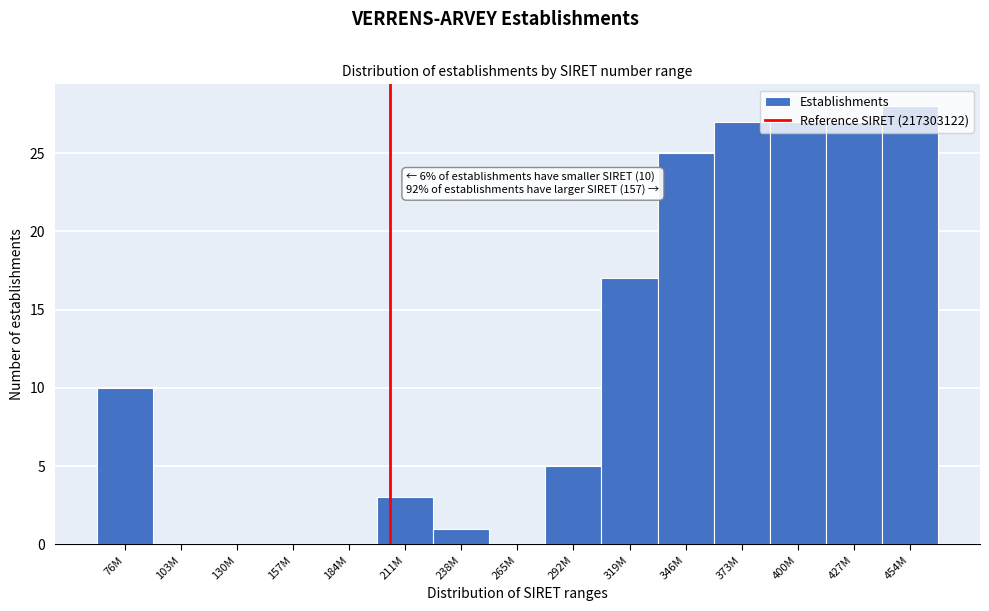

What is the sum of all values?

170